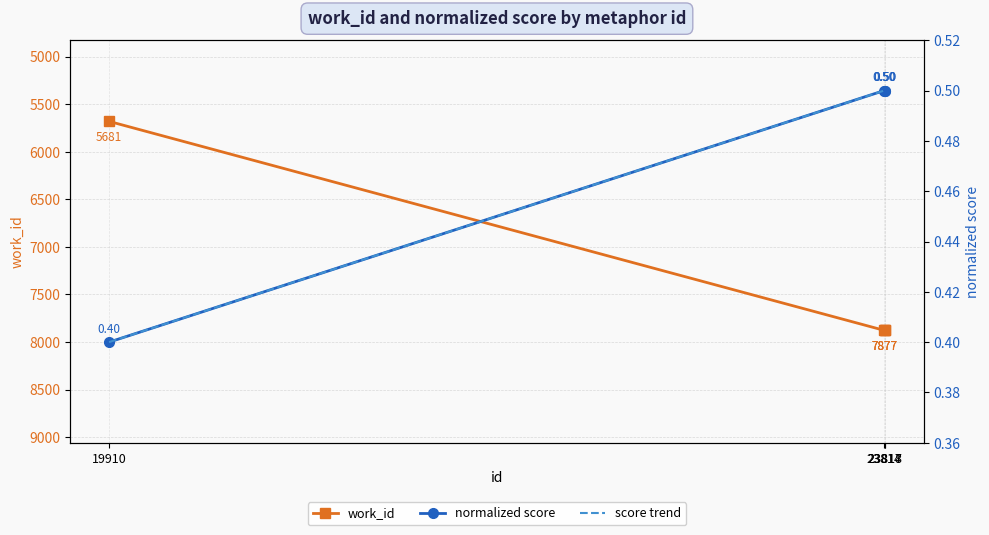

What is the difference between the score trend values at 23817 and 19910?

0.1